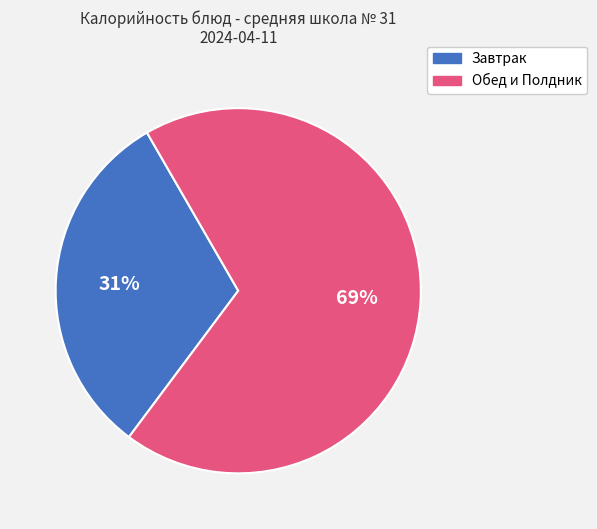

To the nearest percent, what is the average slice percentage?

50%